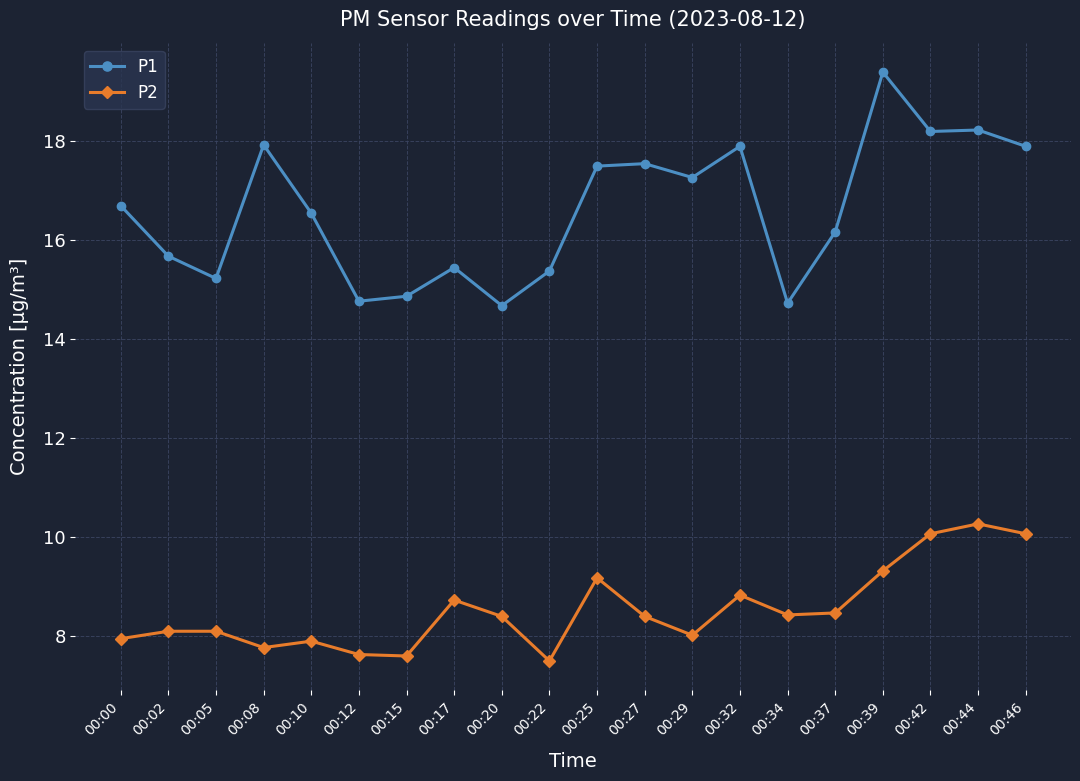

True or false: P2 and P1 cross at least once.

False